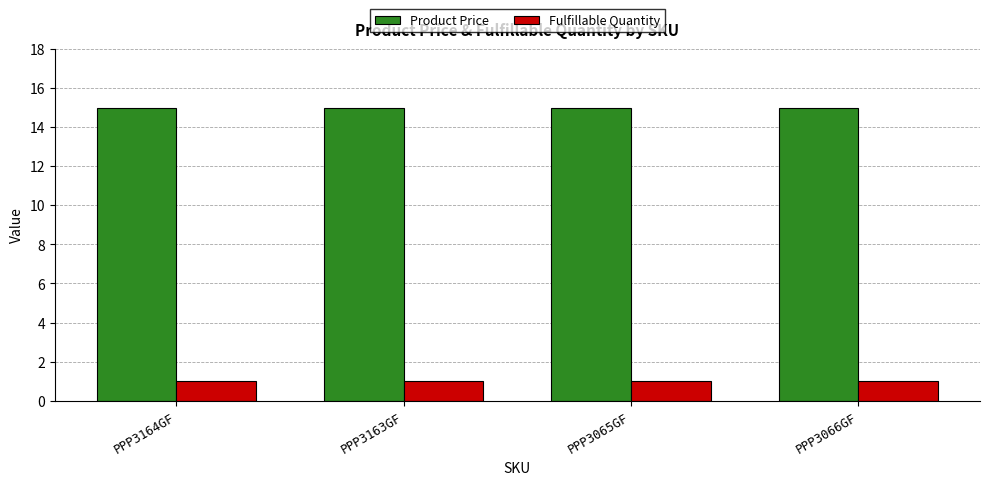

Rank the series by their average value, from lowest to highest.

Fulfillable Quantity, Product Price